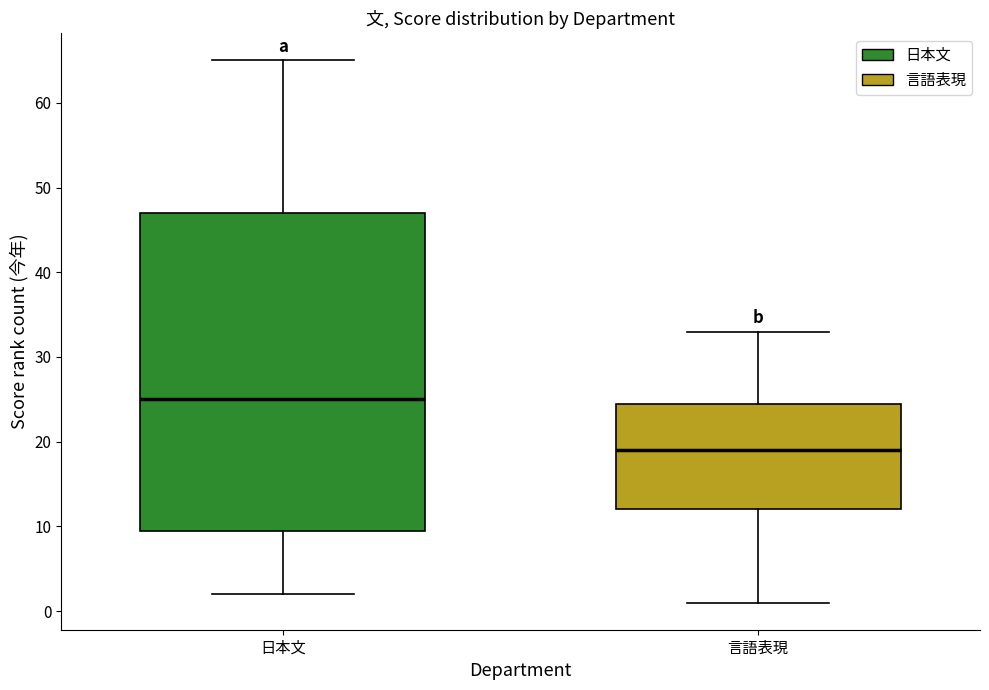

Reading left to right, read every box against the y-axis: the position of its median line, the range the box covers, and the ends of its whiskers. The values are not printed on the chart, so give them approximately, as read against the axis.

日本文: median 25, box 10 to 47, whiskers 2 to 65
言語表現: median 19, box 12 to 25, whiskers 1 to 33